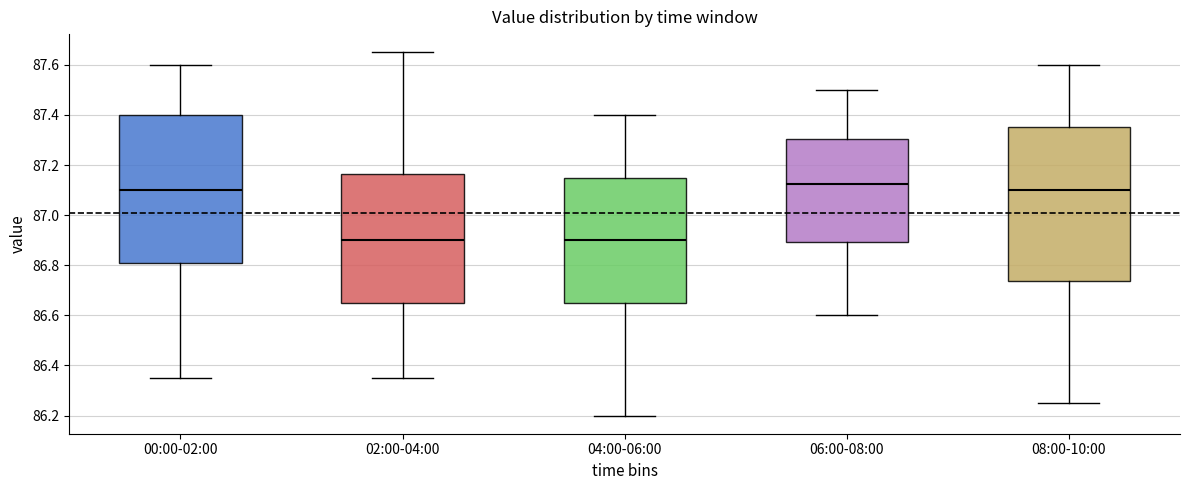

Where is the upper edge of the box for 00:00-02:00 on the y-axis? The values are not printed on the chart, so give them approximately, as read against the axis.

87.40